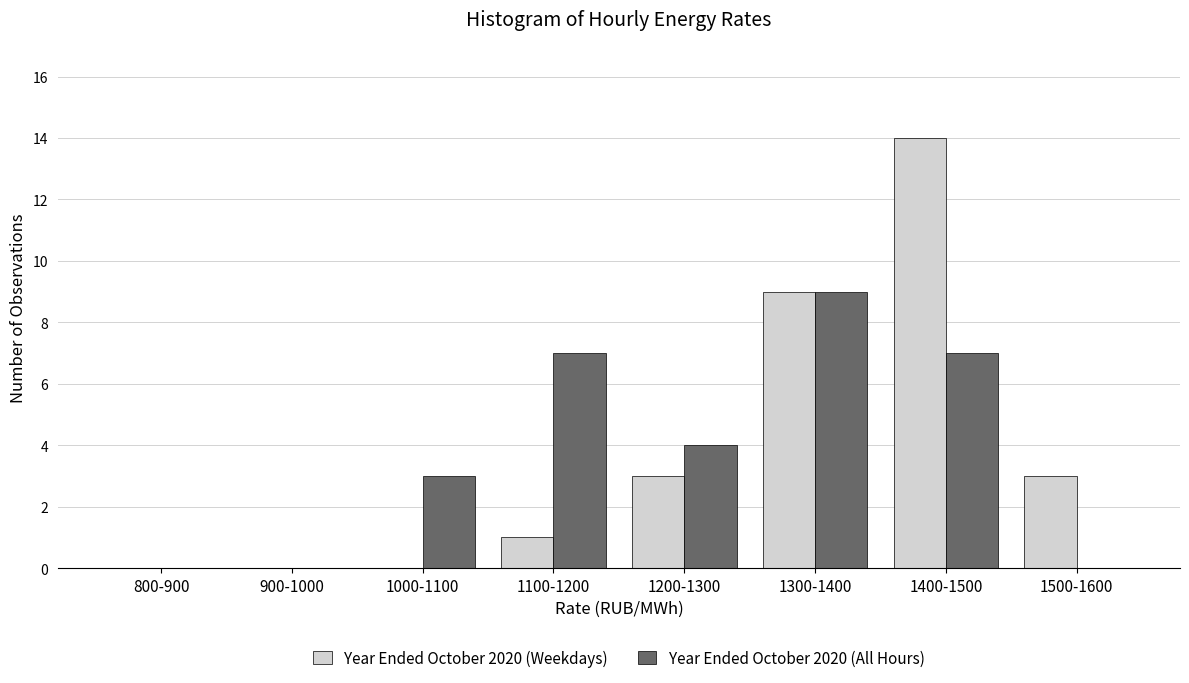

Reading left to right, what are all the values shown in this chart?

Year Ended October 2020 (Weekdays): 800-900=0	900-1000=0	1000-1100=0	1100-1200=1	1200-1300=3	1300-1400=9	1400-1500=14	1500-1600=3
Year Ended October 2020 (All Hours): 800-900=0	900-1000=0	1000-1100=3	1100-1200=7	1200-1300=4	1300-1400=9	1400-1500=7	1500-1600=0